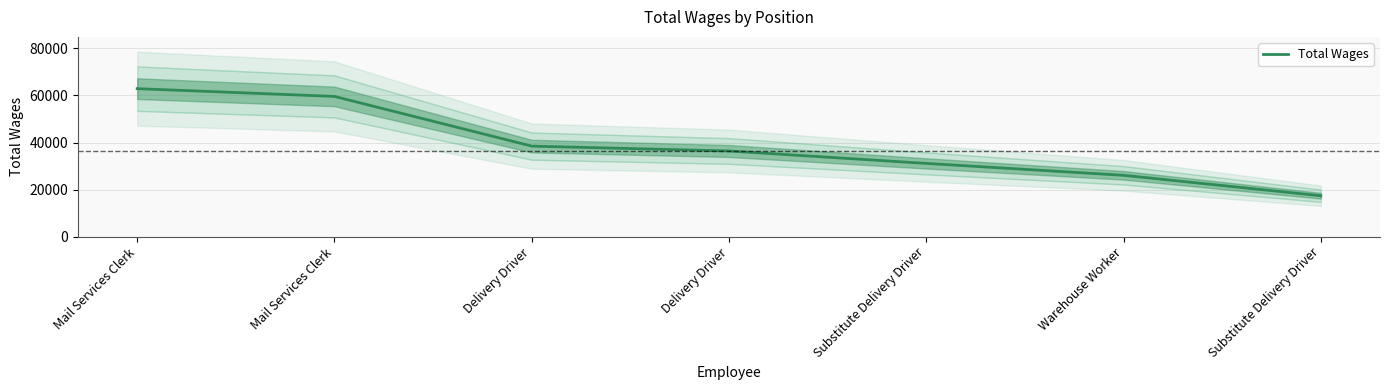

Reading right to left, transcribe all the data shown in this chart.

17350	26043	31108	36392	38463	59608	62915